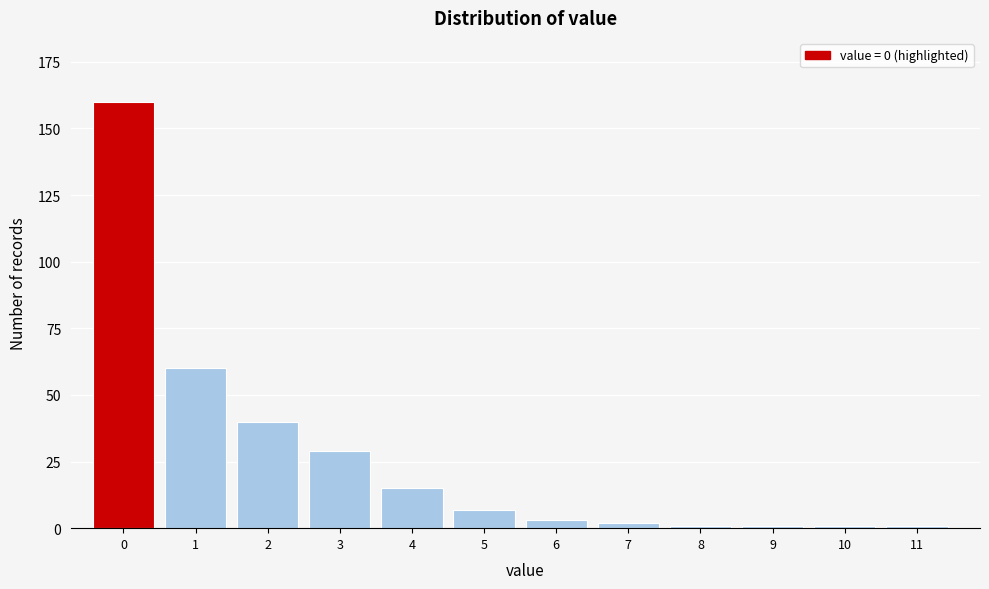

Reading right to left, what are all the values shown in this chart?

11=1	10=1	9=1	8=1	7=2	6=3	5=7	4=15	3=29	2=40	1=60	0=160